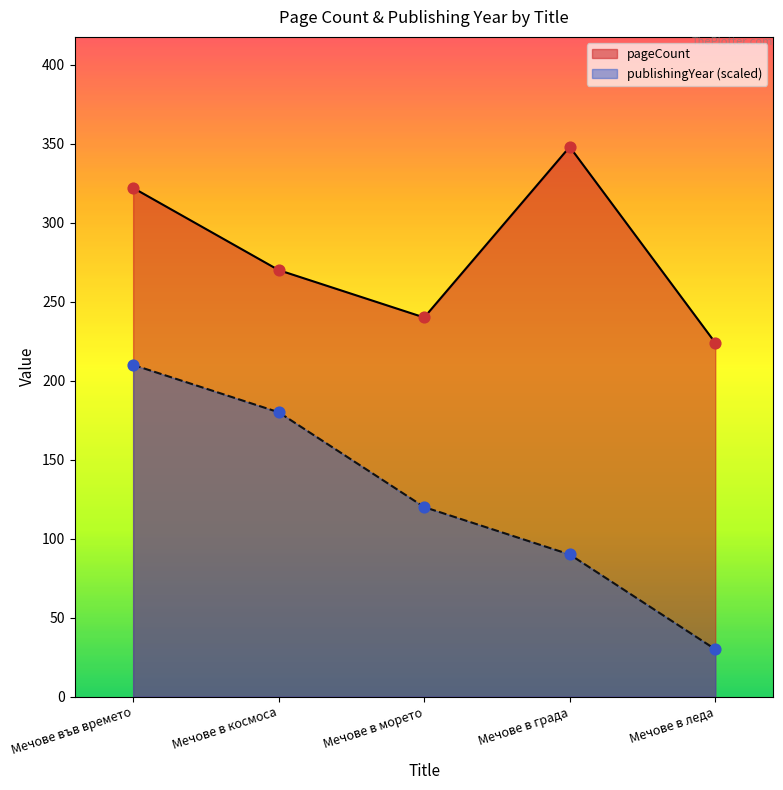

Is the value of publishingYear at Мечове в леда greater than the value of pageCount at Мечове в града?

No